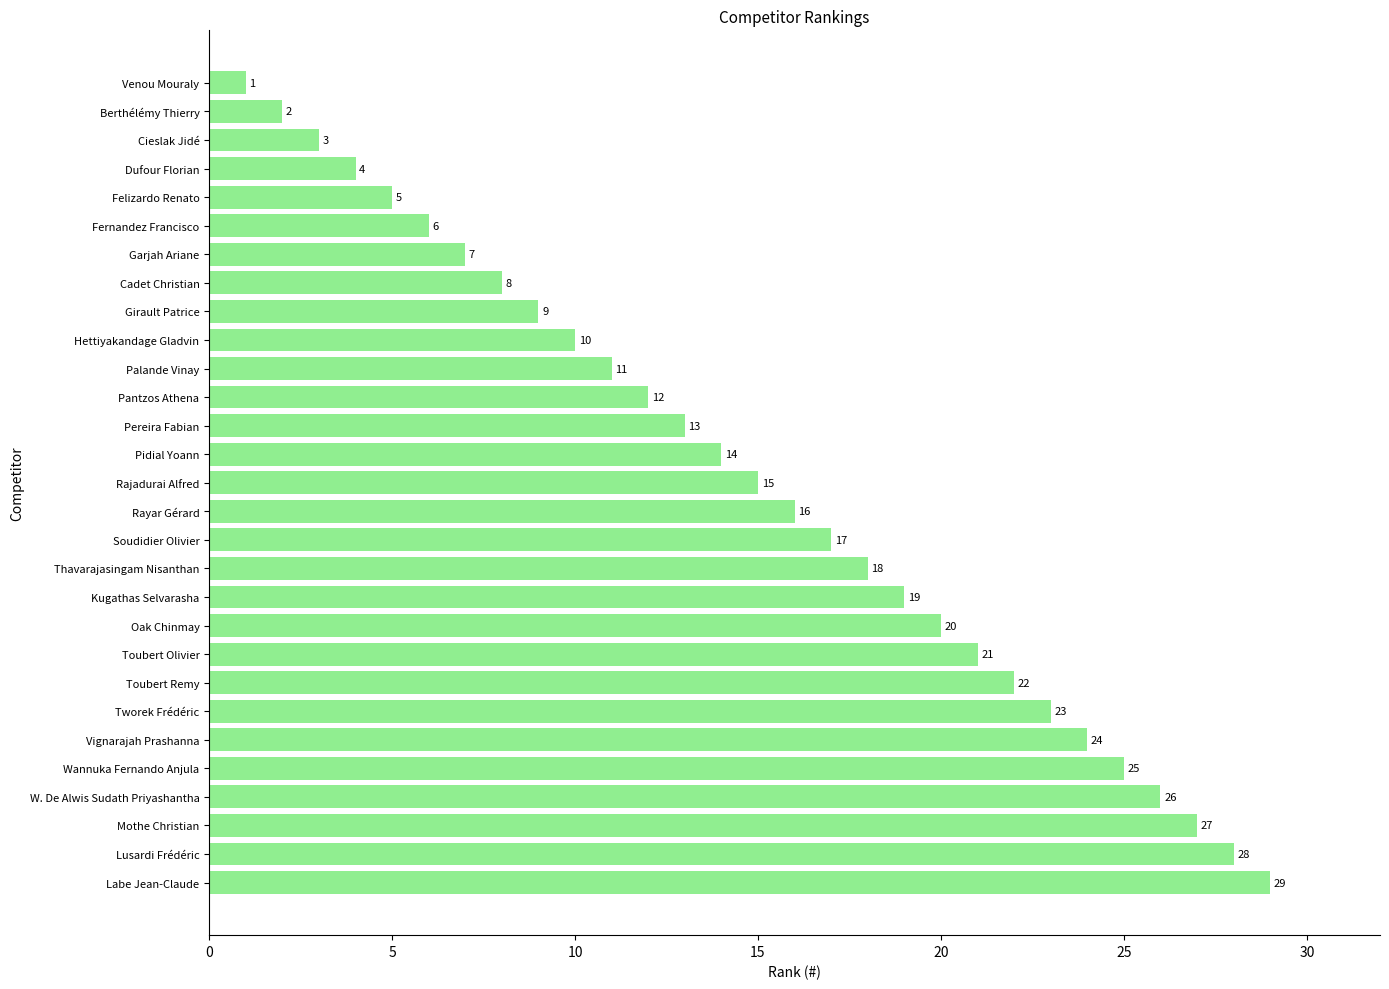

The value at Kugathas Selvarasha is 13. True or false?

False